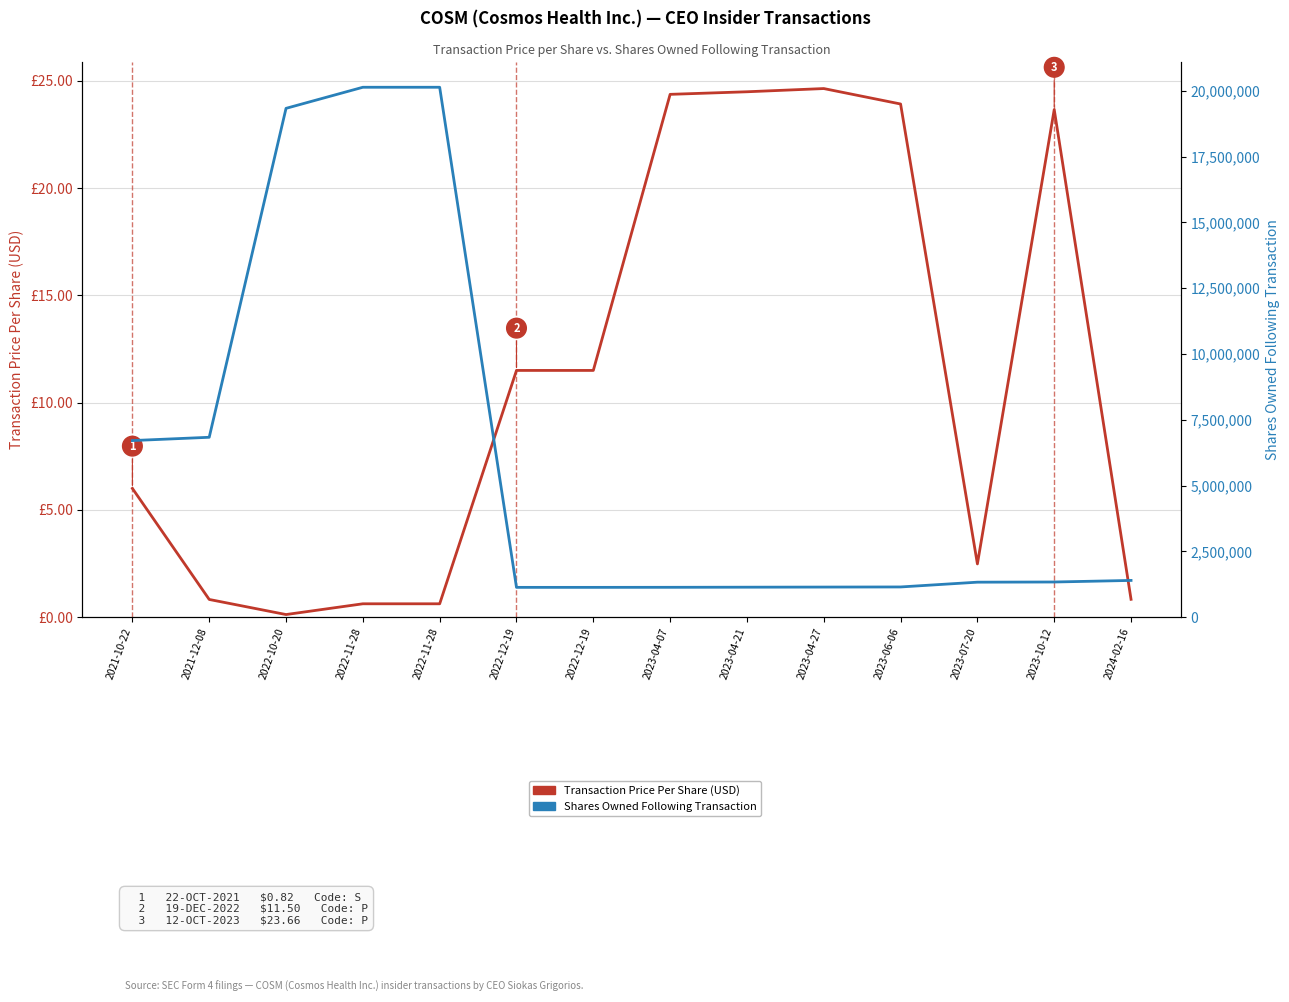

True or false: Transaction Price Per Share (USD) and Shares Owned Following Transaction cross at least once.

False